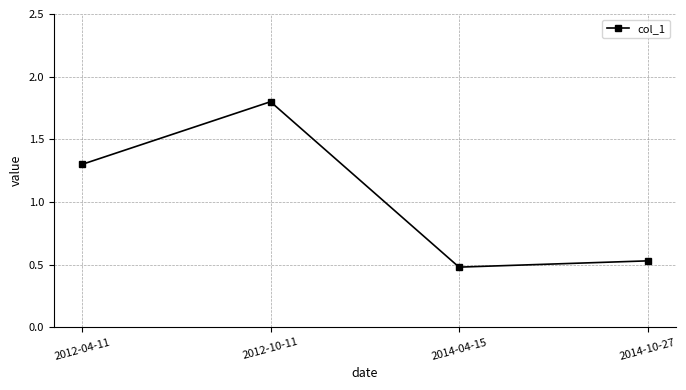

Is it true that the value at 2014-10-27 is 0.9?

False